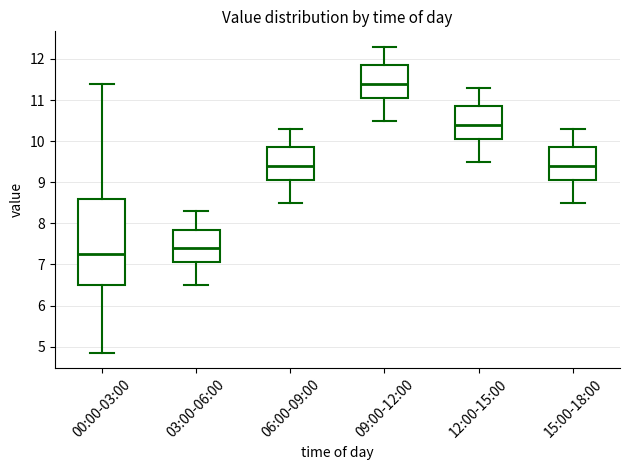

Which box is the tallest, from its lower edge to its upper edge?

00:00-03:00